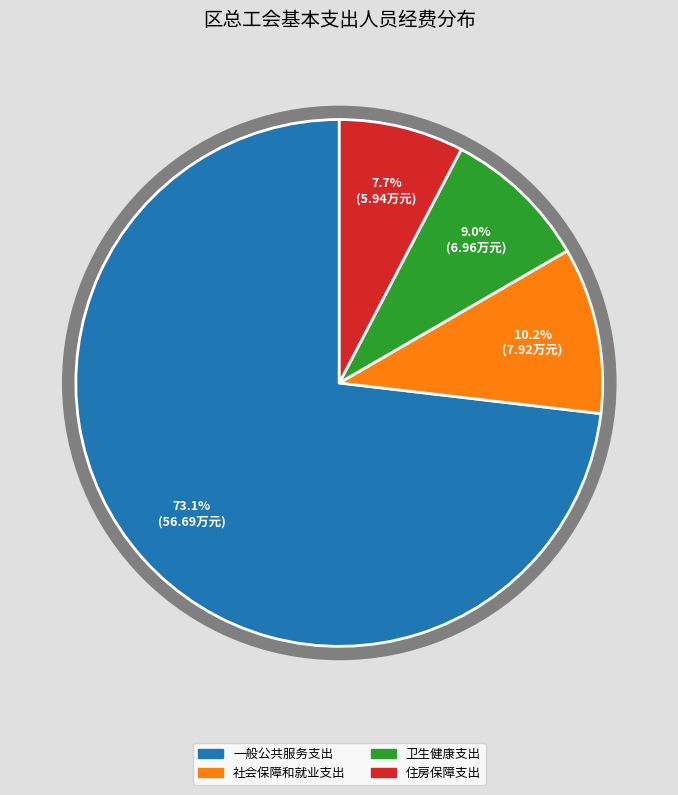

Which has a higher value, 一般公共服务支出 or 社会保障和就业支出?

一般公共服务支出